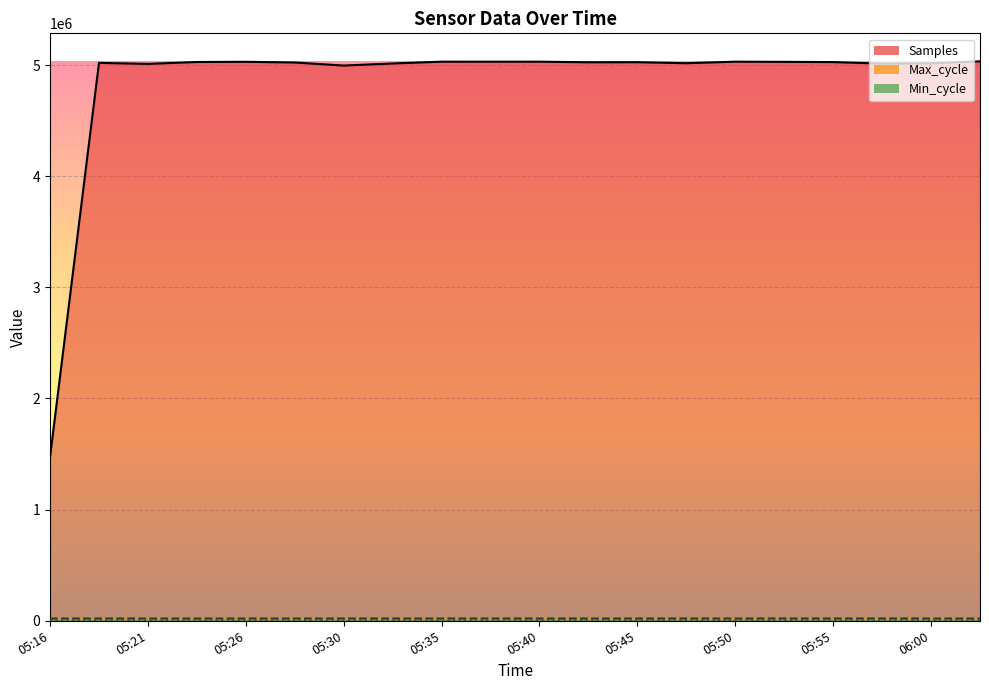

True or false: Samples and Max_cycle intersect in this chart.

False